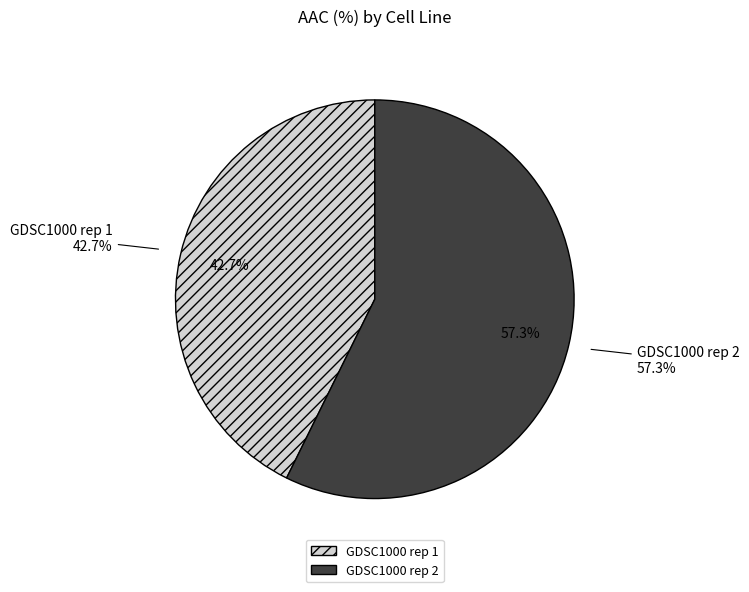

The GDSC1000 rep 2 slice represents 57% of the pie. True or false?

True